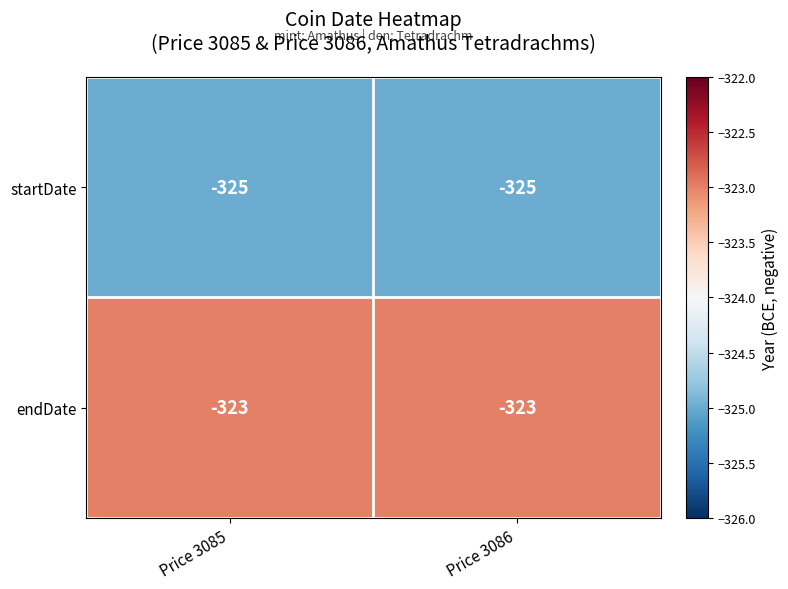

What is the minimum value for startDate?

-325